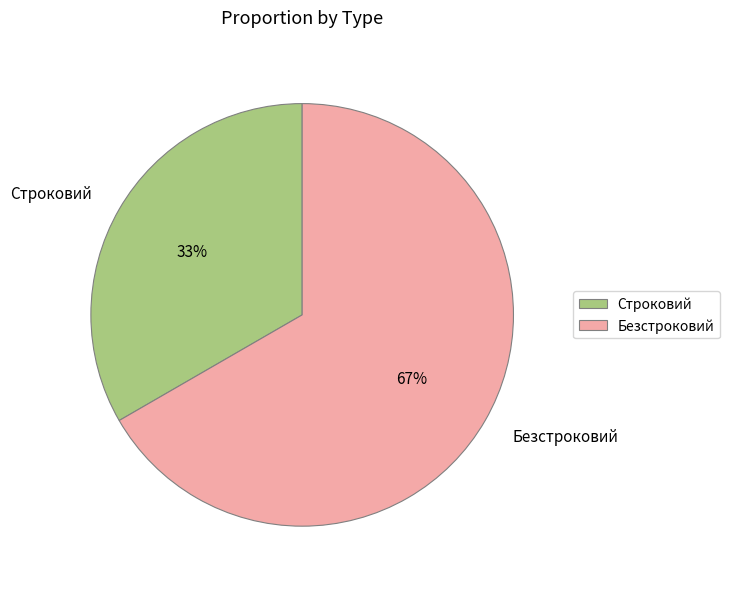

Which category has the smallest portion of the pie?

Строковий